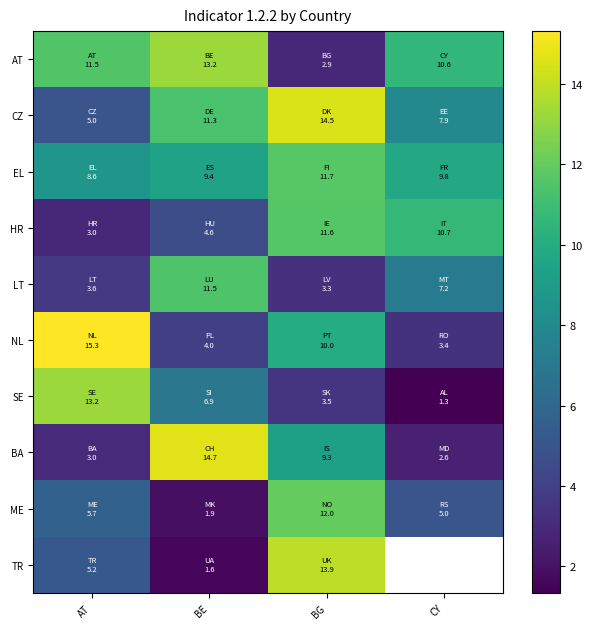

Where does the BA series first go above 9?

BE